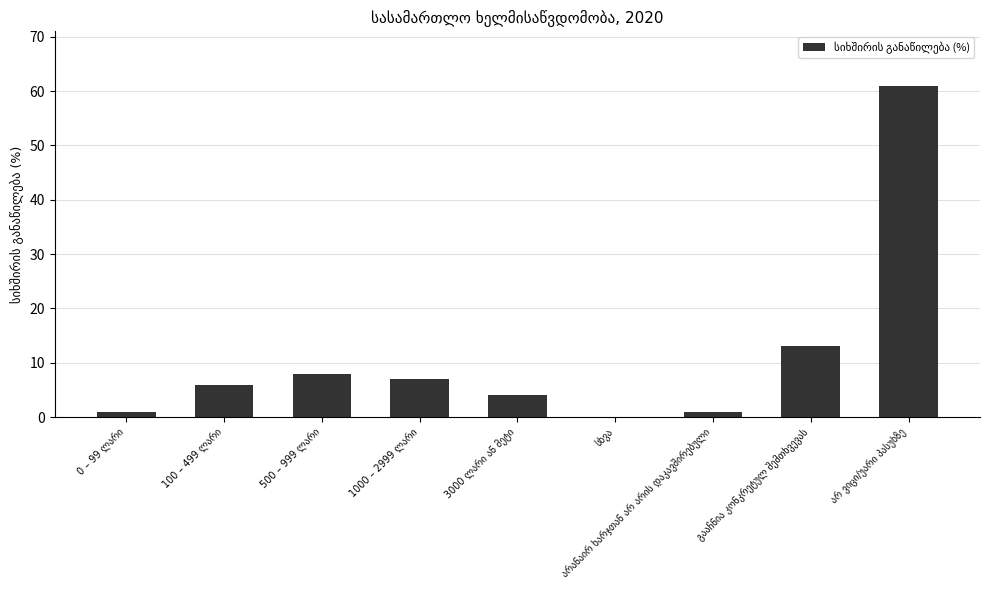

Are the bars horizontal?

No